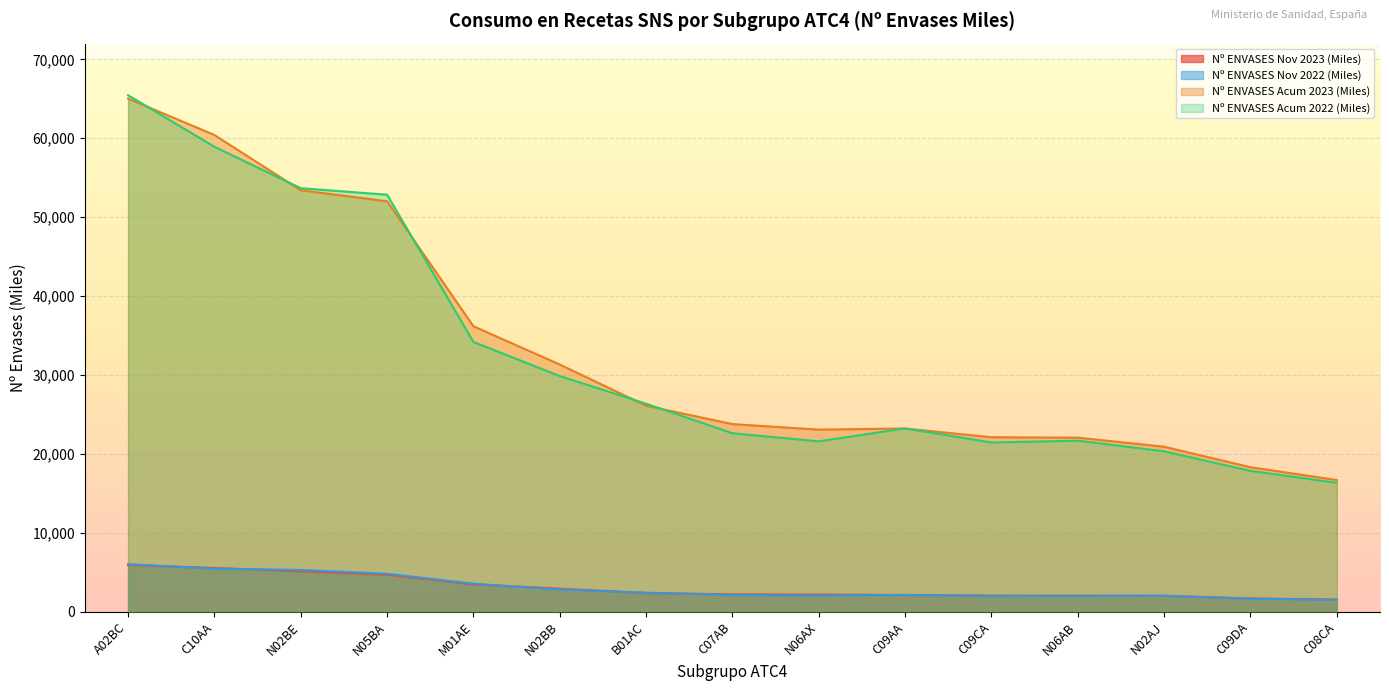

At which label does Nº ENVASES Nov 2022 (Miles) reach its peak?

A02BC